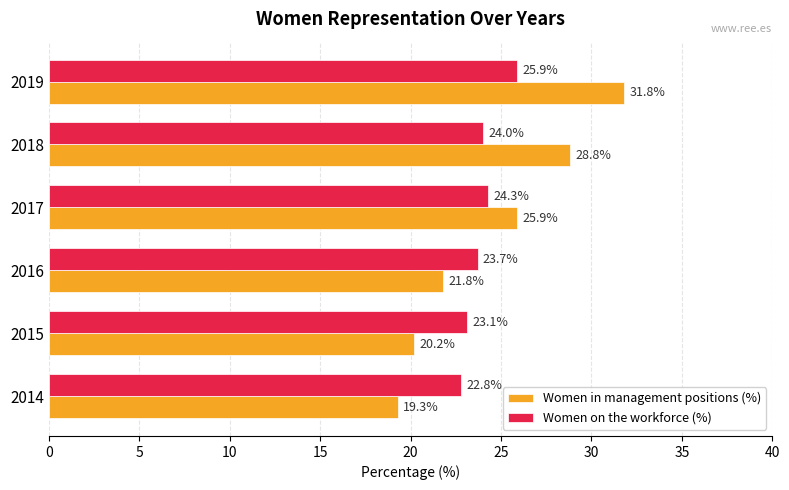

Which series has the largest total across all categories?

Women in management positions (%)